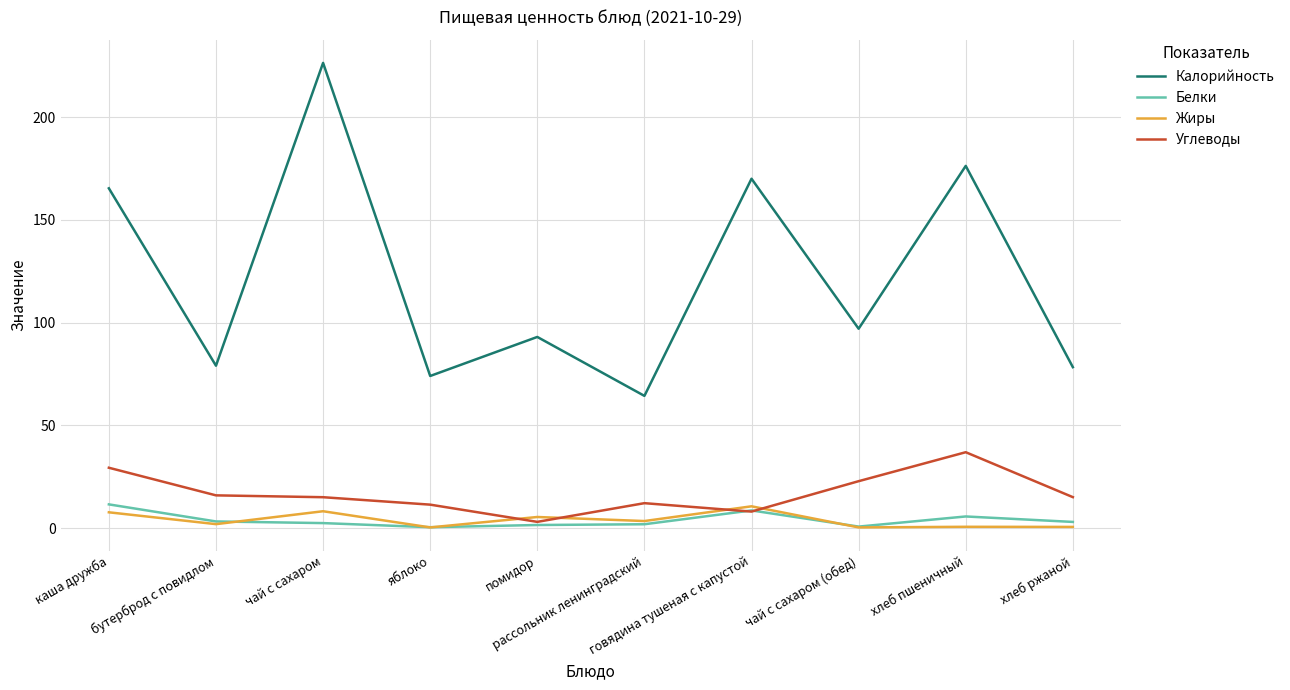

How many lines are shown in the chart?

4